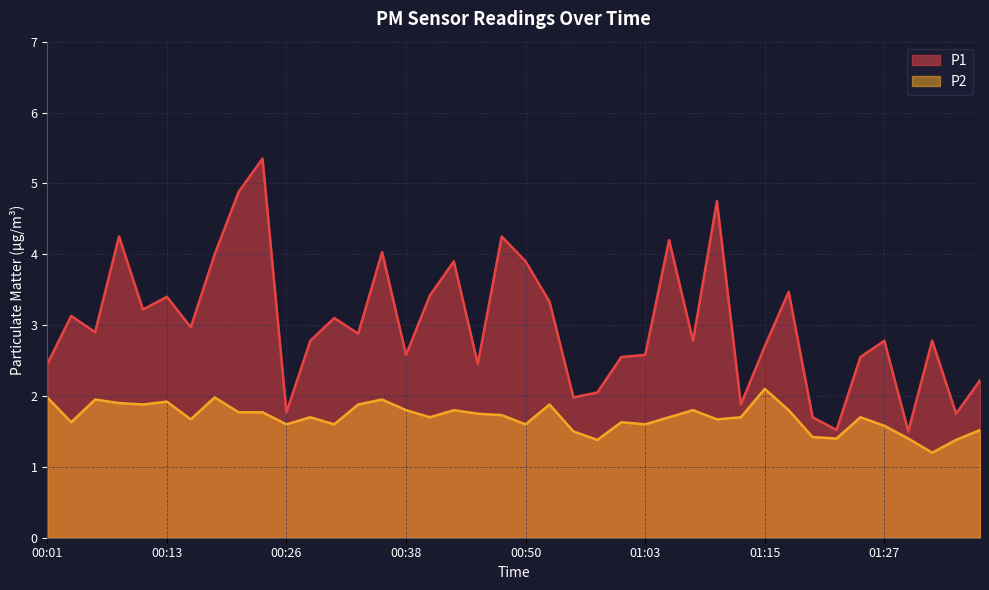

Reading left to right, extract all data points from this chart.

P1: 2.5	3.1	2.9	4.2	3.2	3.4	3.0	4.0	4.9	5.3	1.8	2.8	3.1	2.9	4.0	2.6	3.4	3.9	2.5	4.2	3.9	3.3	2.0	2.0	2.5	2.6	4.2	2.8	4.8	1.9	2.7	3.5	1.7	1.5	2.5	2.8	1.5	2.8	1.8	2.2
P2: 2.0	1.6	1.9	1.9	1.9	1.9	1.7	2.0	1.8	1.8	1.6	1.7	1.6	1.9	1.9	1.8	1.7	1.8	1.8	1.7	1.6	1.9	1.5	1.4	1.6	1.6	1.7	1.8	1.7	1.7	2.1	1.8	1.4	1.4	1.7	1.6	1.4	1.2	1.4	1.5